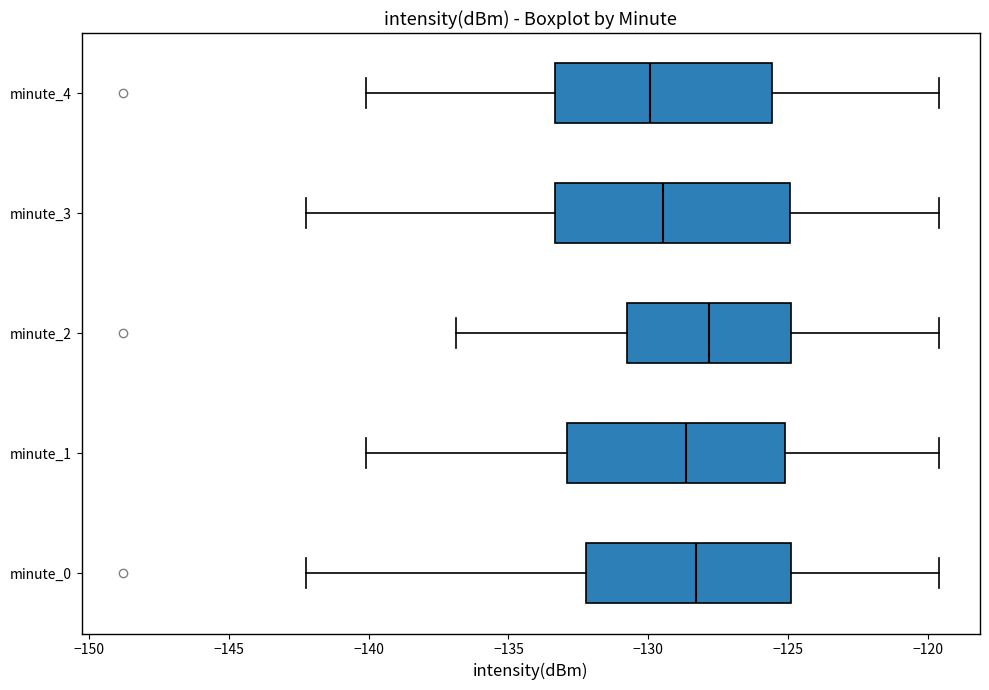

Reading bottom to top, read every box against the x-axis: the position of its median line, the range the box covers, and the ends of its whiskers. The values are not printed on the chart, so give them approximately, as read against the axis.

minute_0: median -128.5, box -132.0 to -125.0, whiskers -142.5 to -119.5
minute_1: median -128.5, box -133.0 to -125.0, whiskers -140.0 to -119.5
minute_2: median -128.0, box -131.0 to -125.0, whiskers -137.0 to -119.5
minute_3: median -129.5, box -133.5 to -125.0, whiskers -142.5 to -119.5
minute_4: median -130.0, box -133.5 to -125.5, whiskers -140.0 to -119.5